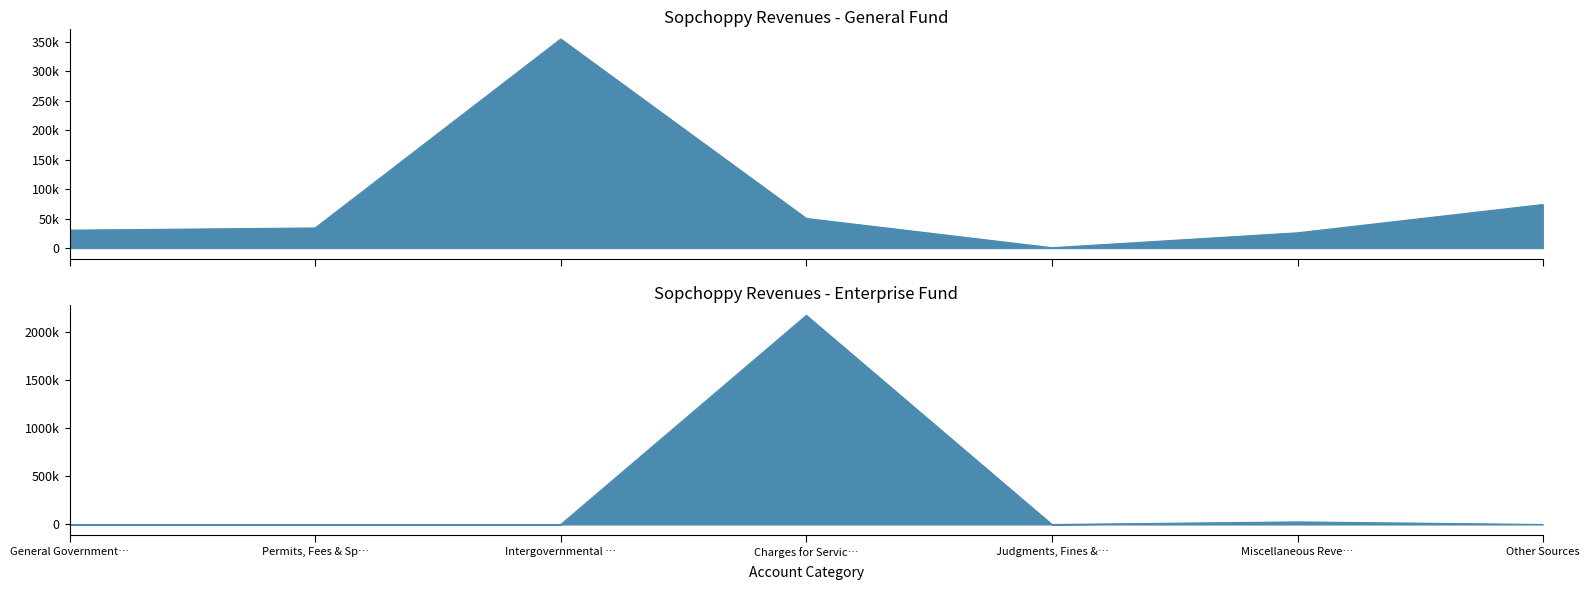

At which label is Enterprise closest to 1084141?

Miscellaneous Reve…